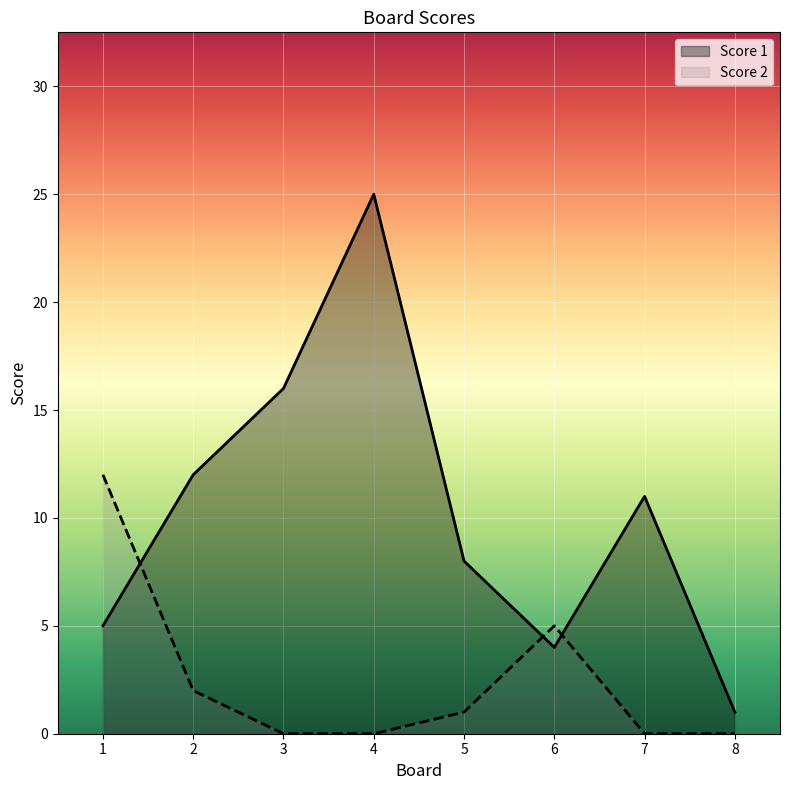

What is the average value of the Score 1 series?

10